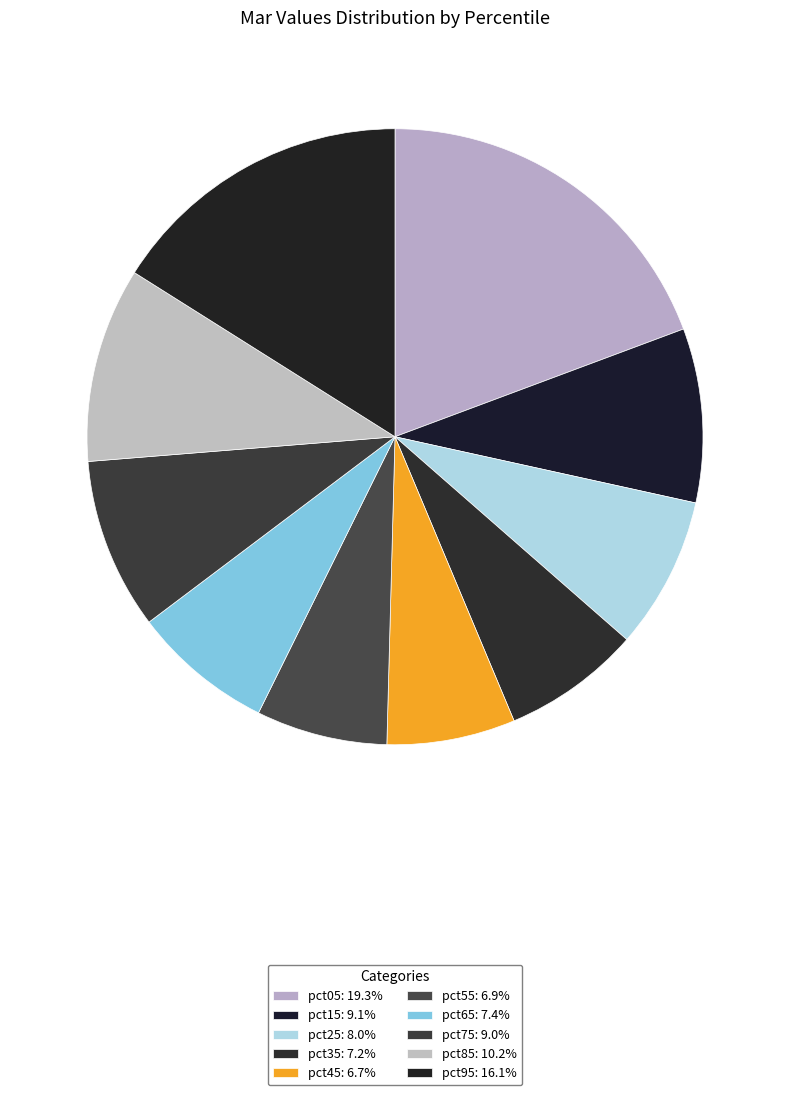

To the nearest percent, what is the difference between the largest and smallest slice percentages?

13%